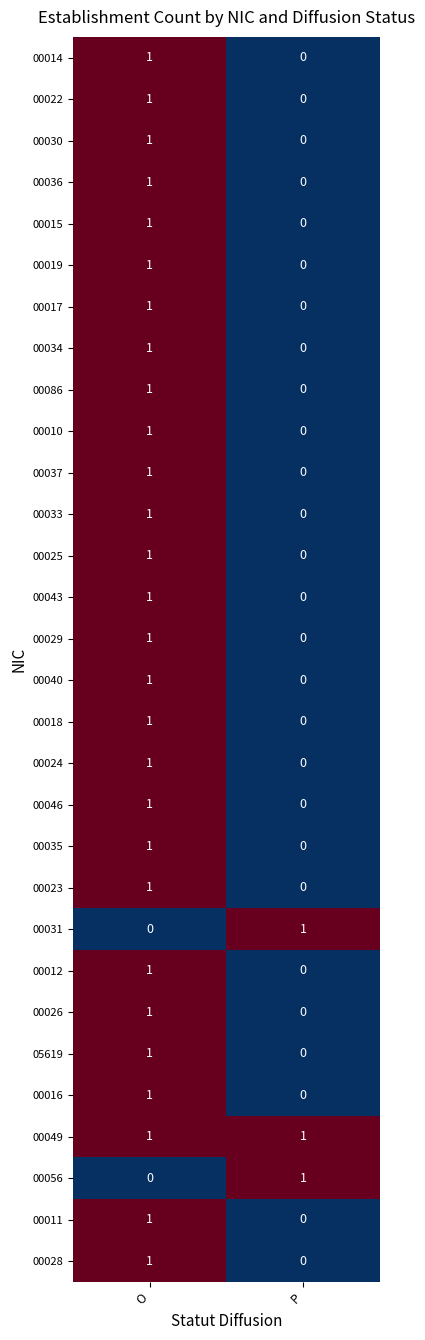

How many distinct data groups are displayed?

30